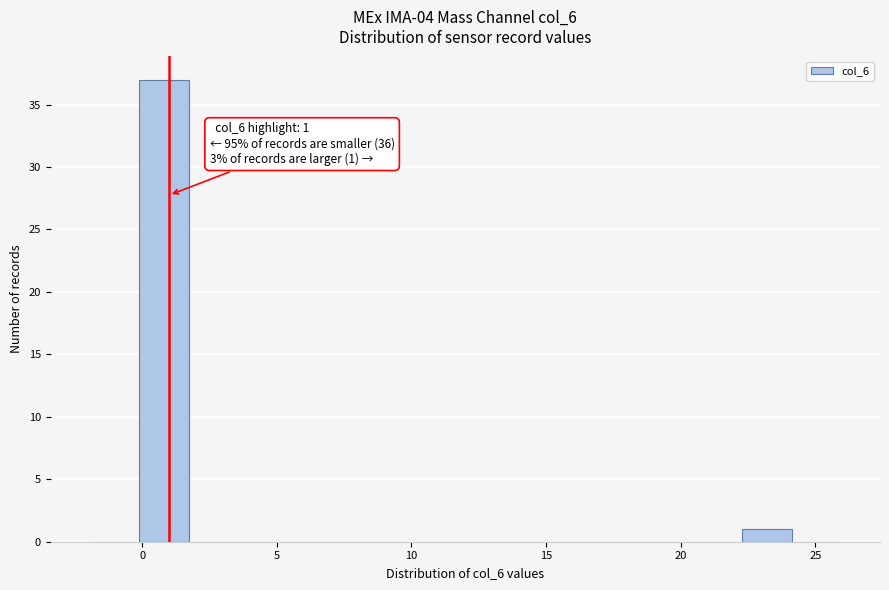

Around what value on the x-axis is the tallest bar? Give the approximate position of its centre, as read against the axis.

1.0